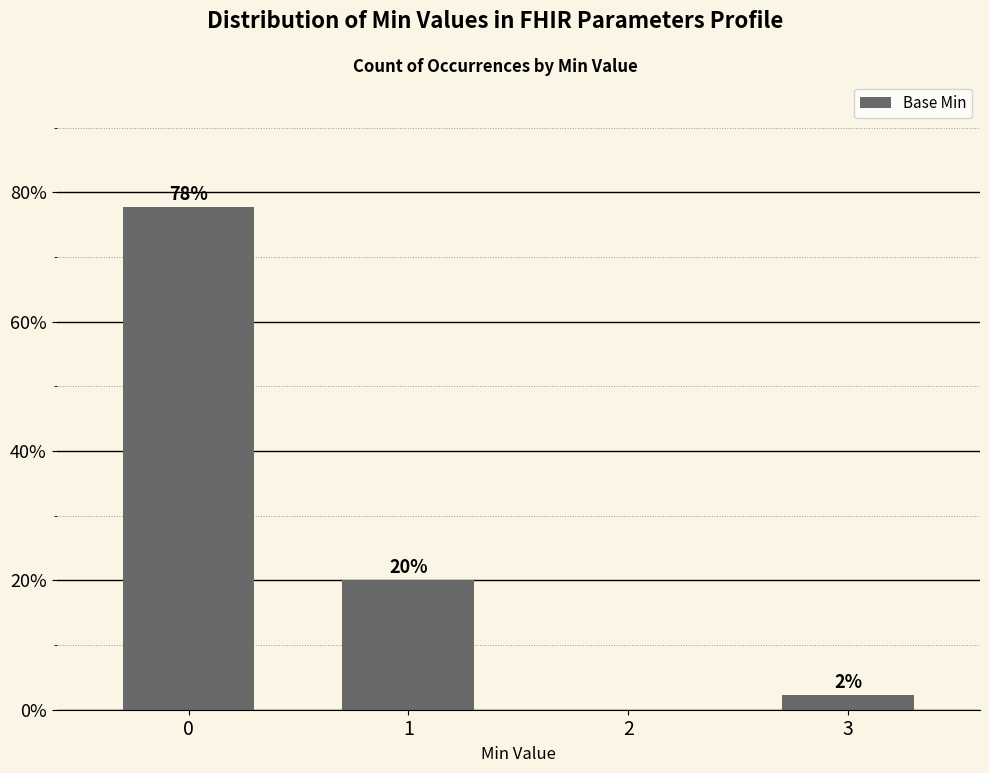

What value does the data have at 0?

77.8